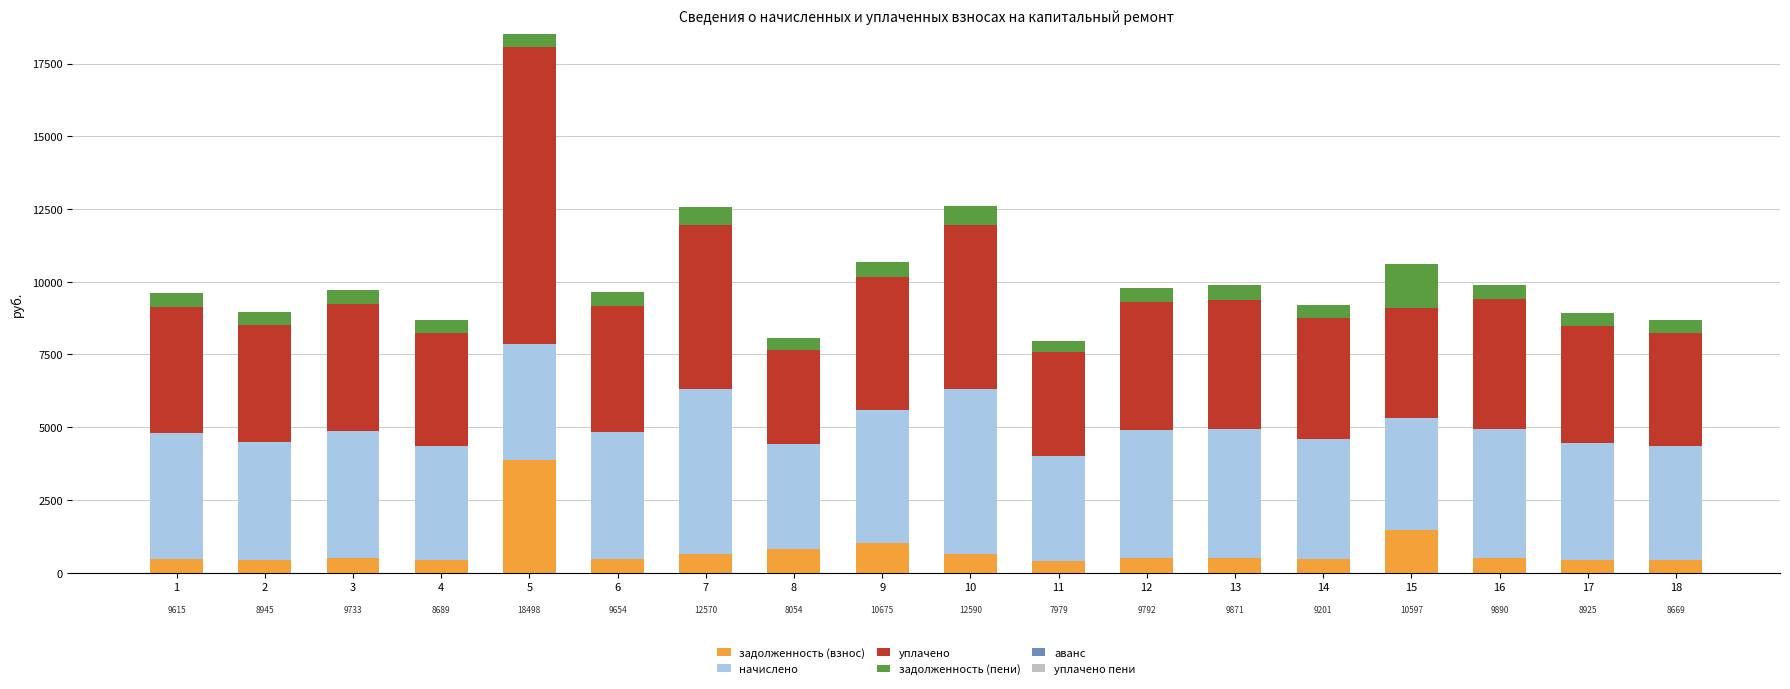

At which category is the sum across all series the highest?

5